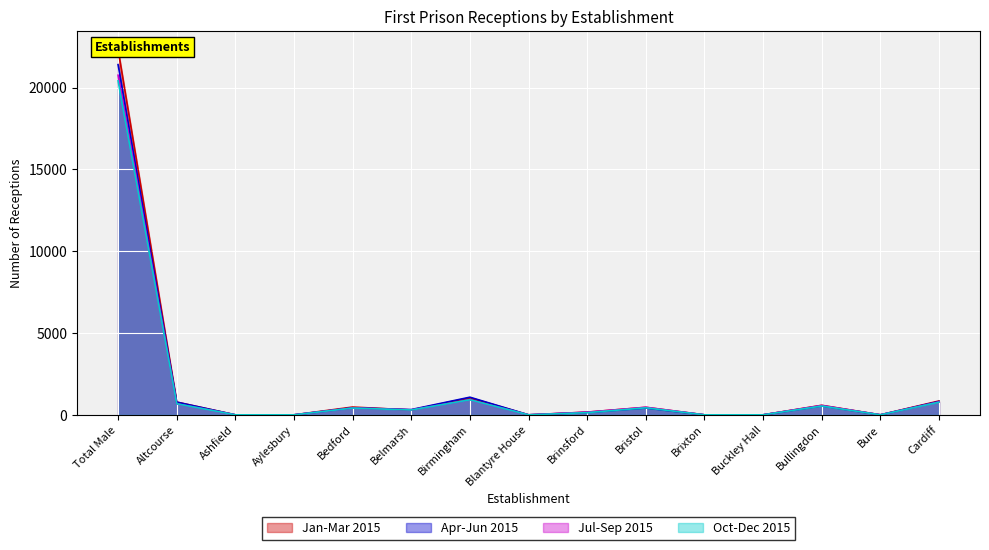

True or false: Apr-Jun 2015 and Jul-Sep 2015 cross at least once.

False